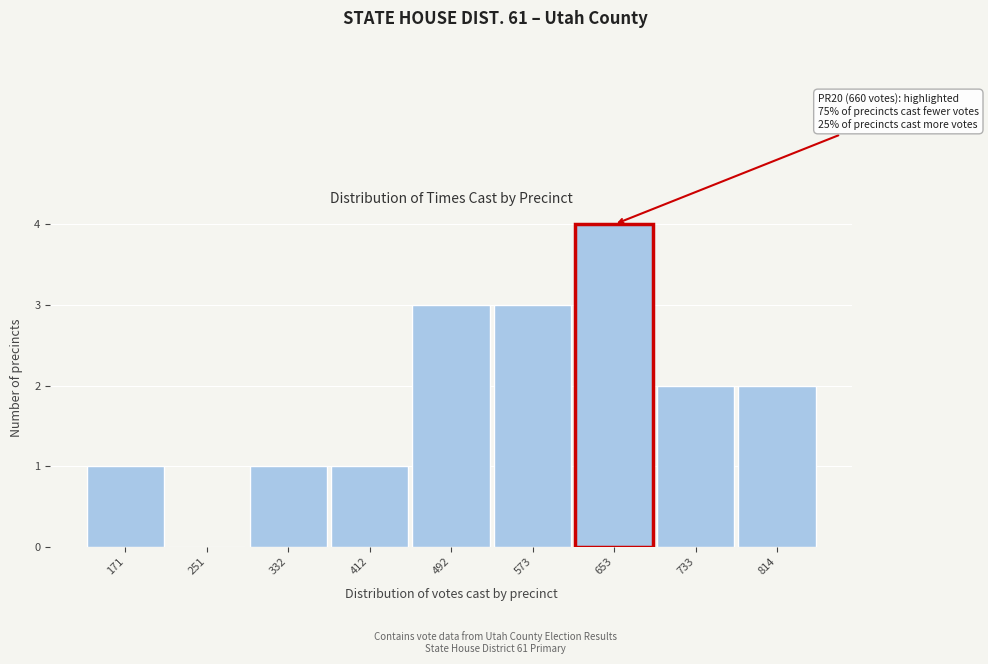

Reading left to right, transcribe all the data shown in this chart.

171=1	251=0	332=1	412=1	492=3	573=3	653=4	733=2	814=2